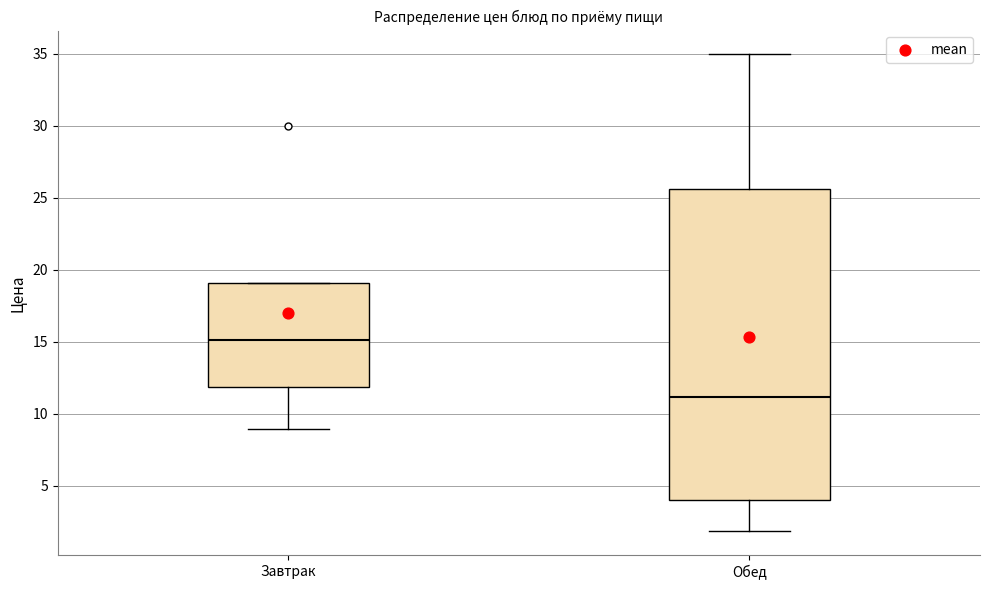

Reading left to right, read every box against the y-axis: the position of its median line, the range the box covers, and the ends of its whiskers. The values are not printed on the chart, so give them approximately, as read against the axis.

Завтрак: median 15.0, box 12.0 to 19.0, whiskers 9.0 to 19.0
Обед: median 11.0, box 4.0 to 25.5, whiskers 2.0 to 35.0